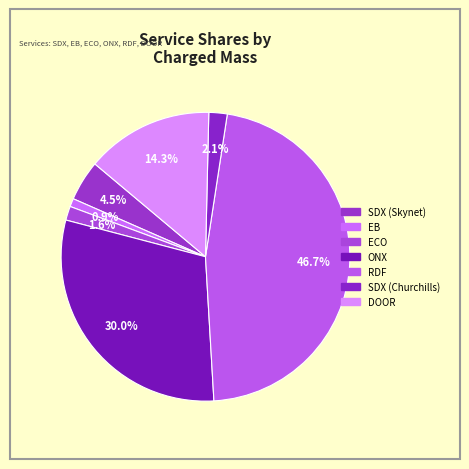

To the nearest percent, what is the average slice percentage?

14%